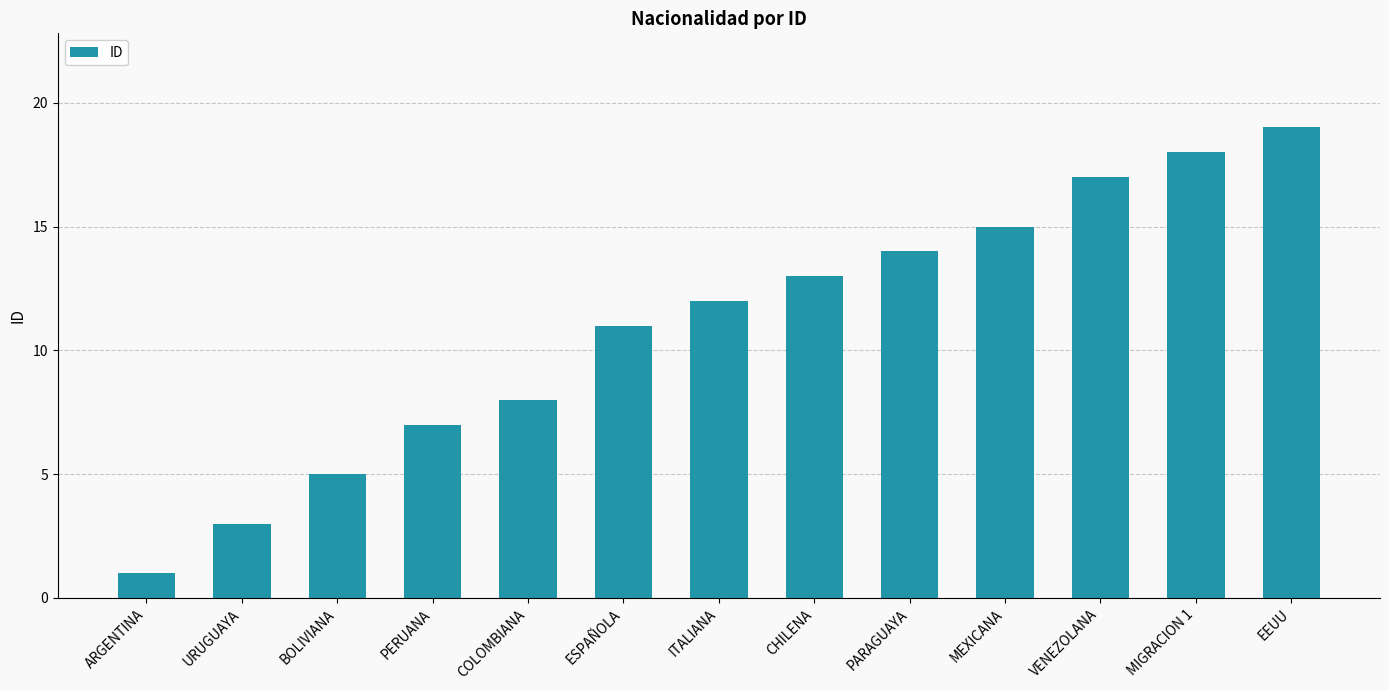

What is the label of the 12th bar from the left?

MIGRACION 1